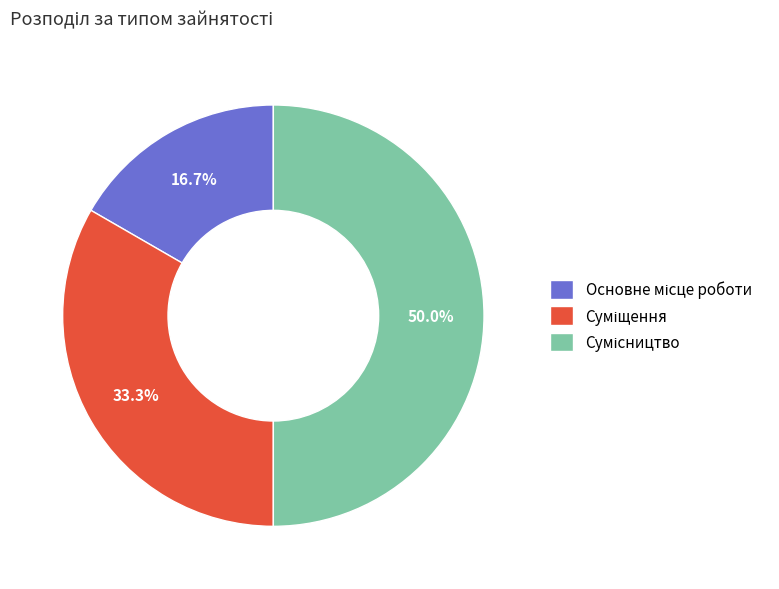

Count the number of slices in the pie.

3